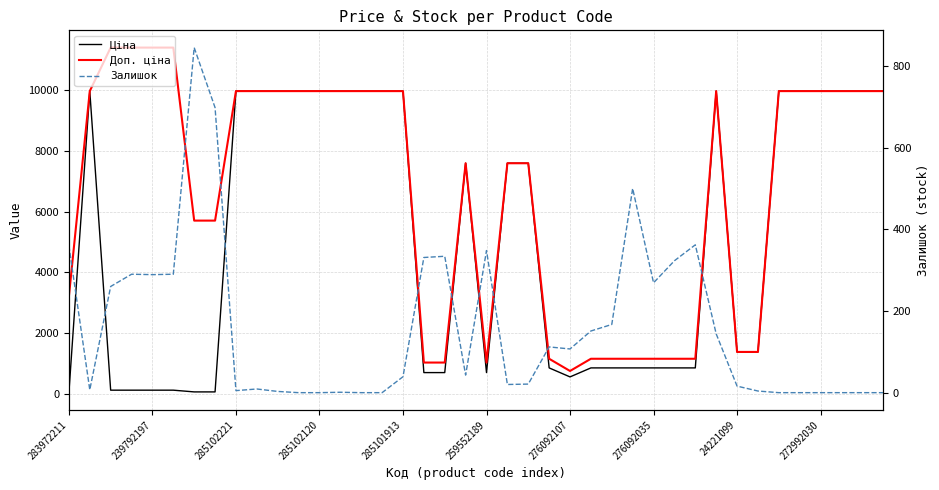

Reading left to right, extract all data points from this chart.

Ціна: 32.0	9975.0	114.1	114.1	114.1	114.1	57.0	57.0	9975.0	9975.0	9975.0	9975.0	9975.0	9975.0	9975.0	9975.0	9975.0	693.7	693.7	7596.5	693.7	7596.5	7596.5	848.4	551.5	848.4	848.4	848.4	848.4	848.4	848.4	9975.0	1375.4	1375.4	9975.0	9975.0	9975.0	9975.0	9975.0	9975.0
Доп. ціна: 3205.0	9975.0	11410.0	11410.0	11410.0	11410.0	5705.0	5705.0	9975.0	9975.0	9975.0	9975.0	9975.0	9975.0	9975.0	9975.0	9975.0	1024.6	1024.6	7596.5	1024.6	7596.5	7596.5	1149.7	747.0	1149.7	1149.7	1149.7	1149.7	1149.7	1149.7	9975.0	1375.0	1375.0	9975.0	9975.0	9975.0	9975.0	9975.0	9975.0
Залишок: 360.0	7.0	260.0	290.0	289.0	290.0	845.0	698.0	5.0	9.0	3.0	0.0	0.0	1.0	0.0	0.0	39.0	331.0	334.0	43.0	348.0	20.0	21.0	112.0	107.0	151.0	167.0	500.0	269.0	323.0	362.0	144.0	16.0	4.0	0.0	0.0	0.0	0.0	0.0	0.0